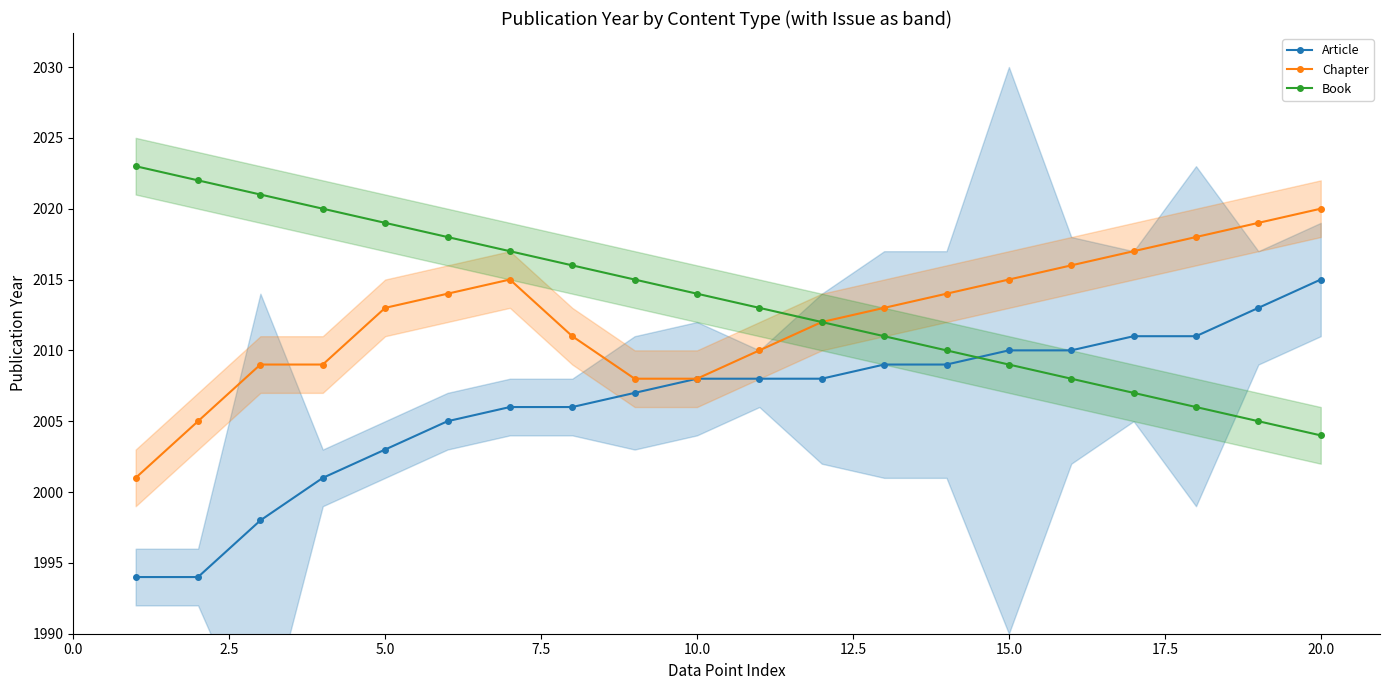

What are all the series names shown in the legend?

Article, Chapter, Book